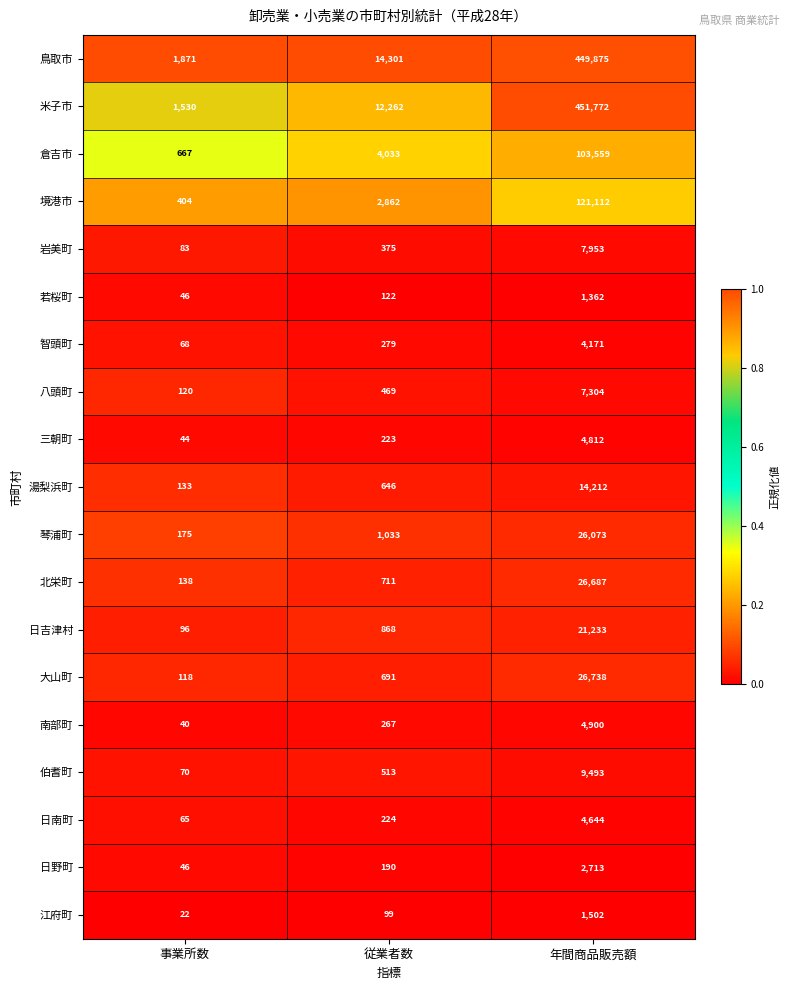

What is the lowest value of the 境港市 series?

404